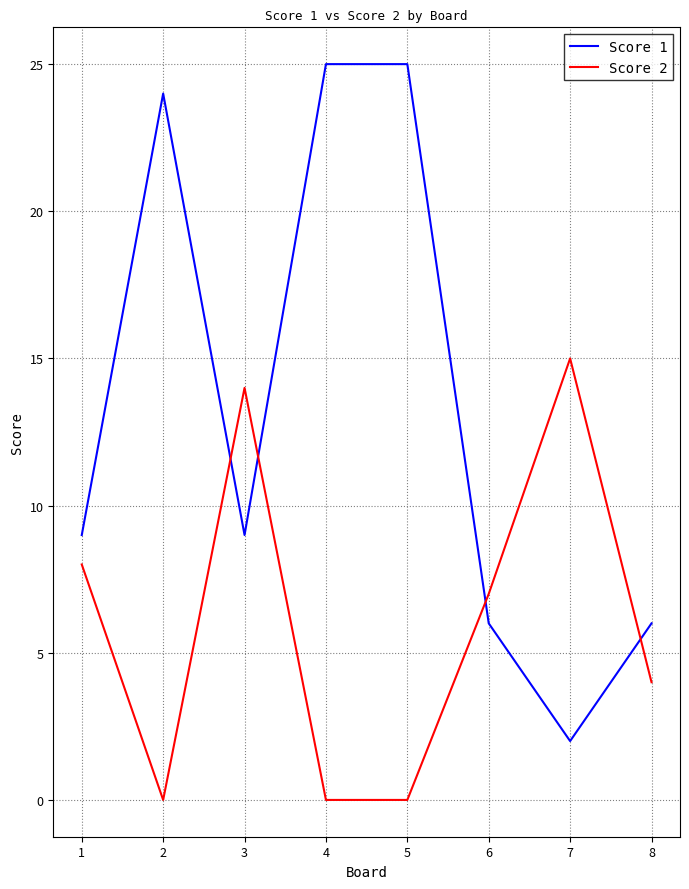

Where is the first local maximum for Score 2?

3